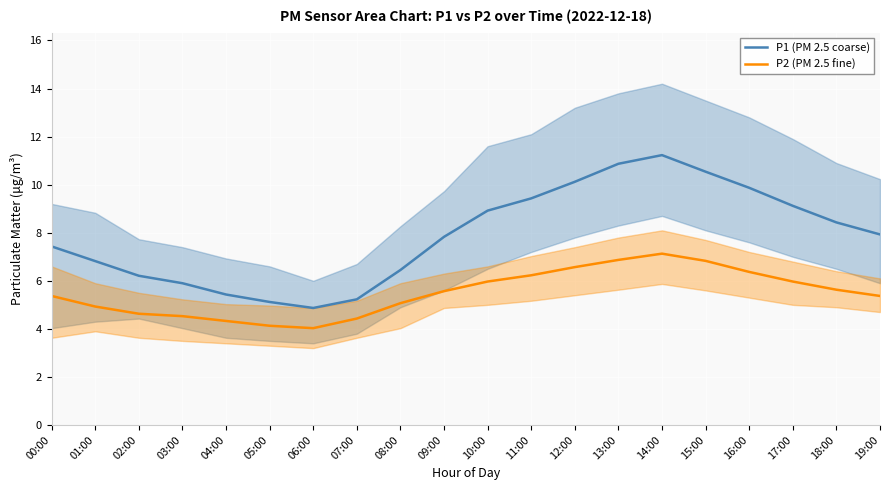

What position from the left is 19:00?

20